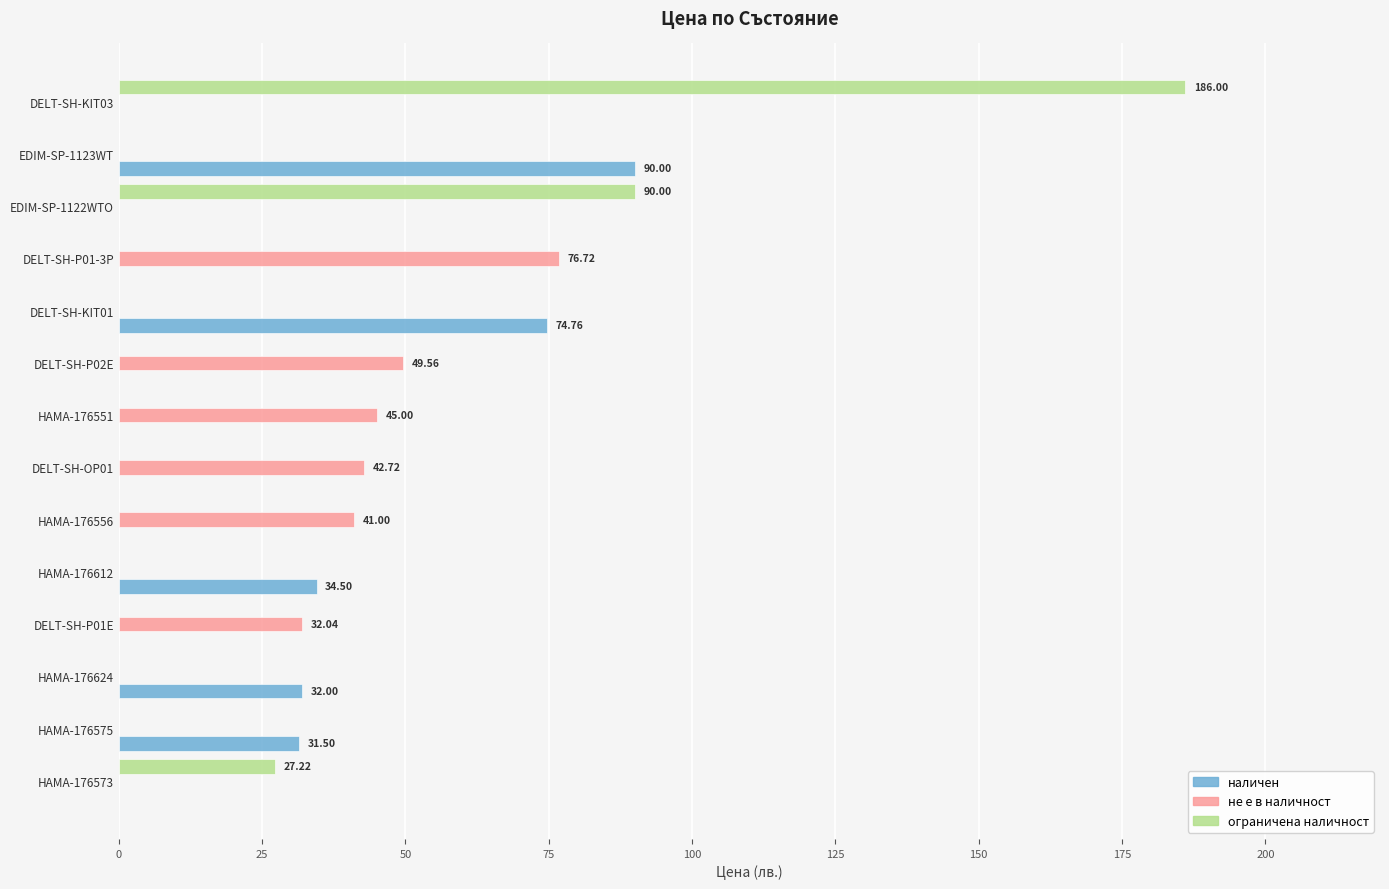

Between HAMA-176575 and DELT-SH-P01-3P, which series saw the biggest shift?

не е в наличност